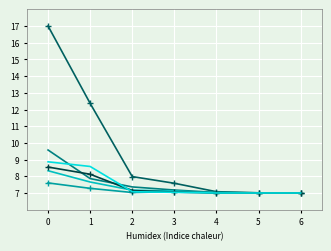

What is the smallest value displayed?

7.0